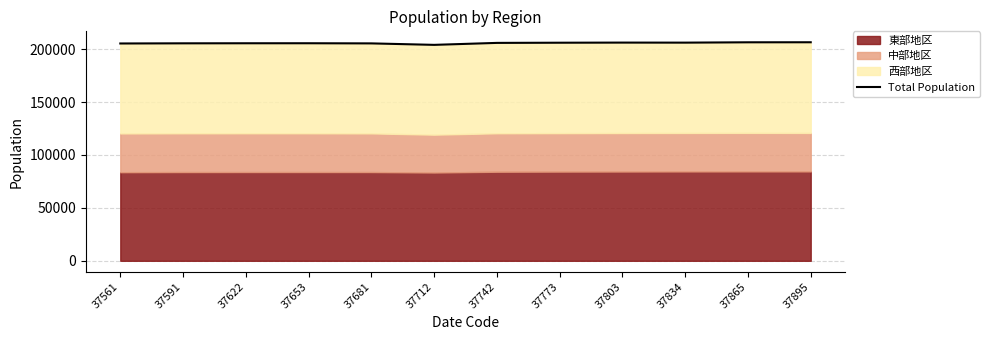

Reading left to right, transcribe all the data shown in this chart.

205291	205437	205494	205509	205374	203985	205844	206010	206127	206088	206406	206442